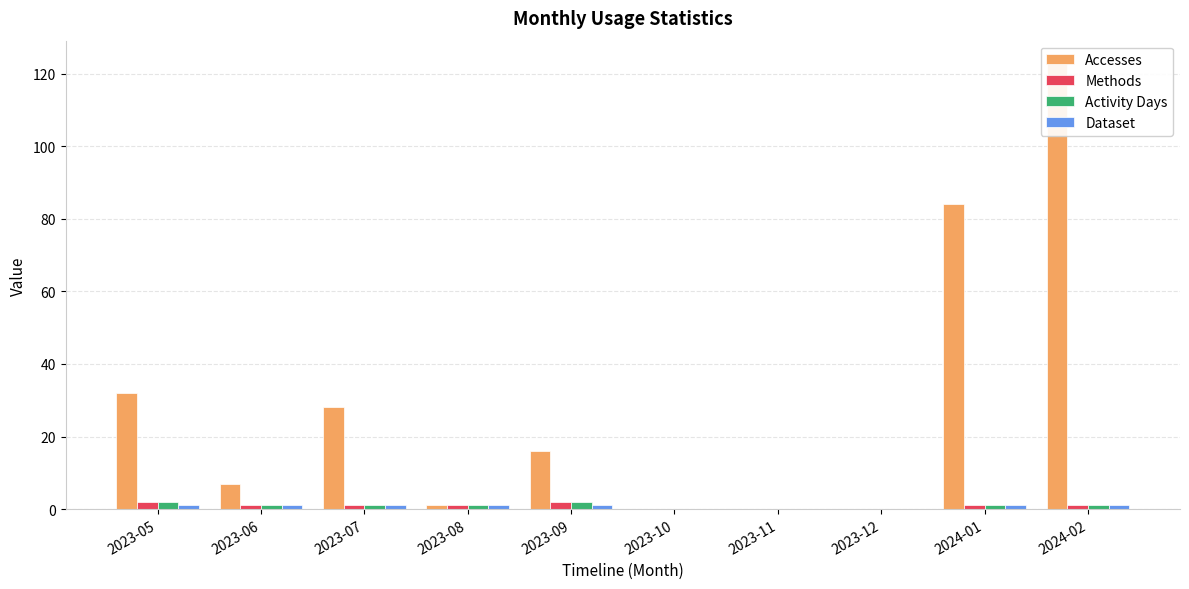

What is the sum of all Activity Days values?

9